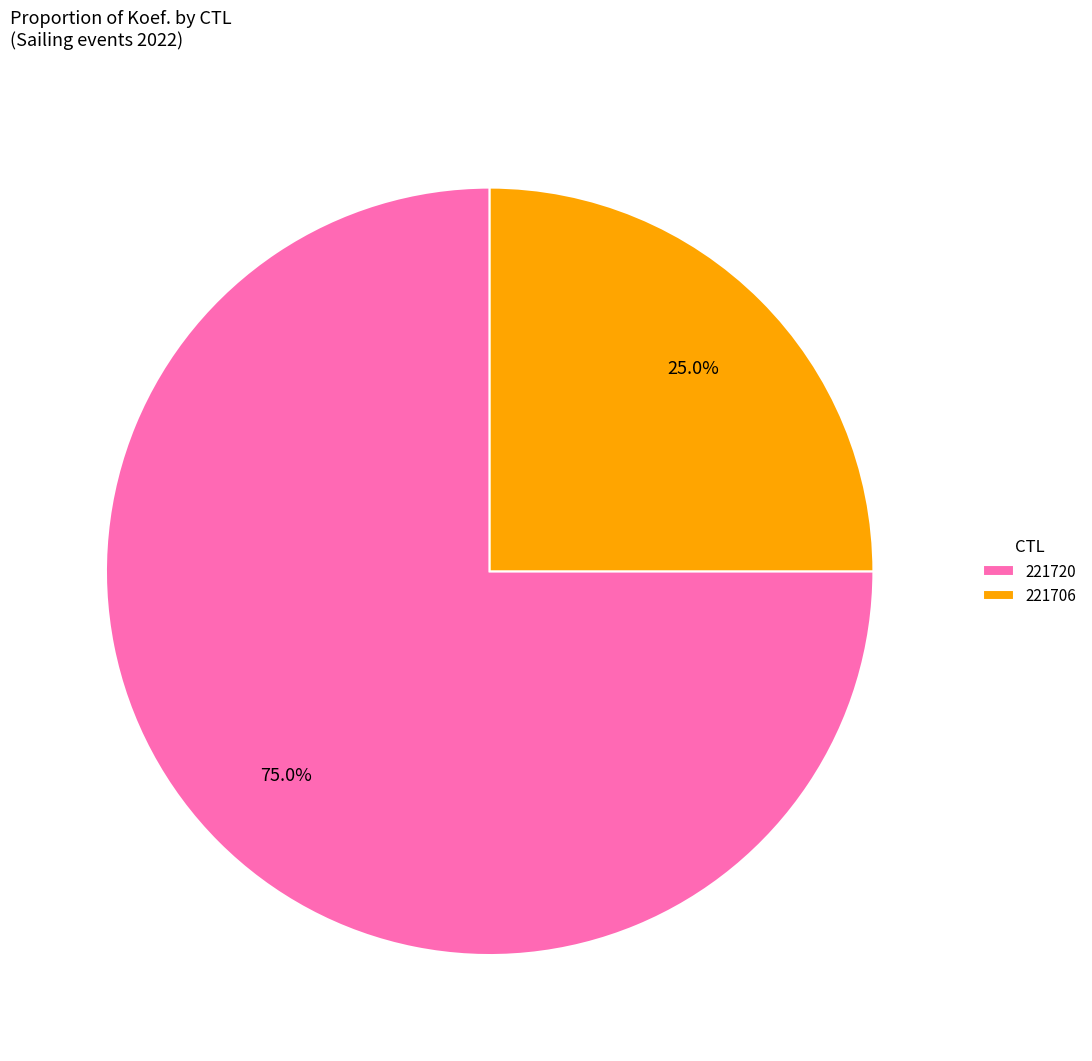

What is the ratio of the value at 221720 to the value at 221706?

3.0